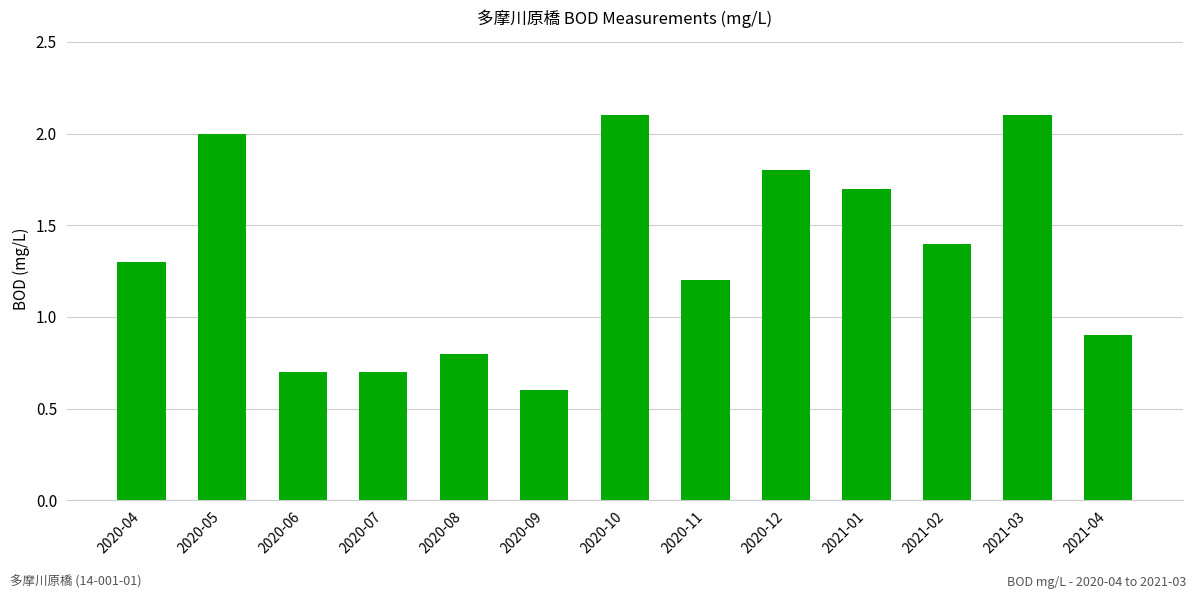

At which label is the value closest to 1?

2021-04